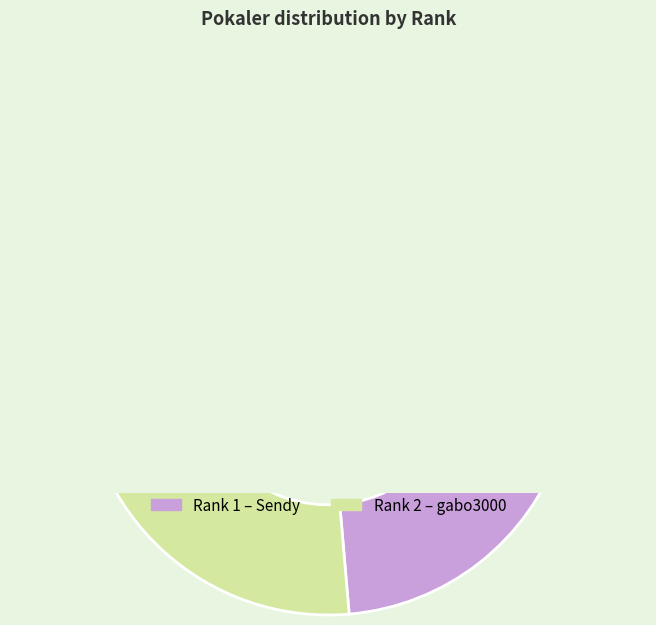

To the nearest percent, what portion does 1 represent?

74%